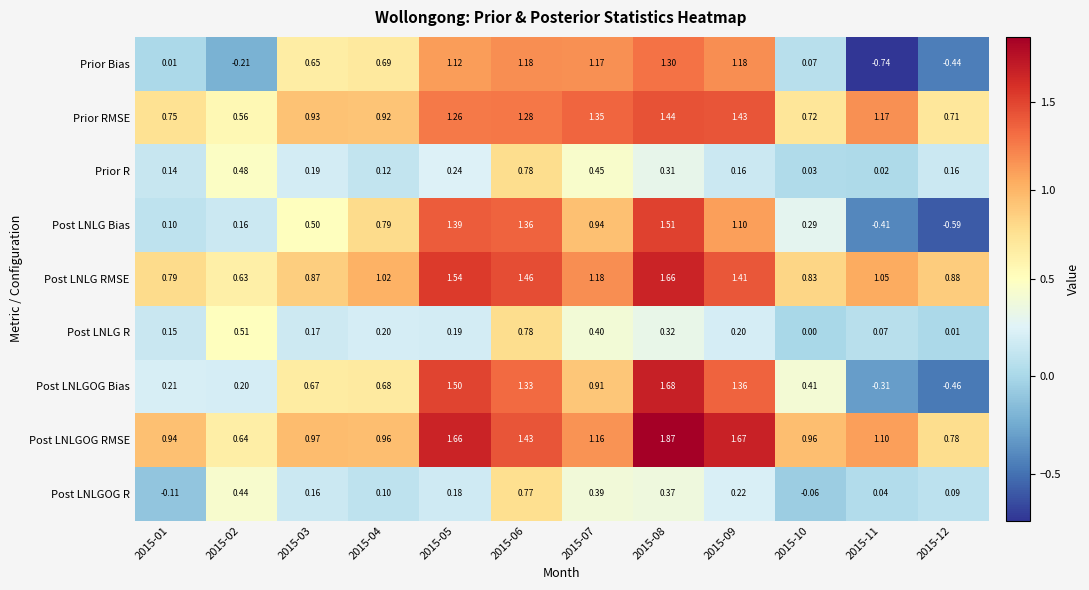

Which series has the largest range (max minus min)?

Post LNLGOG Bias